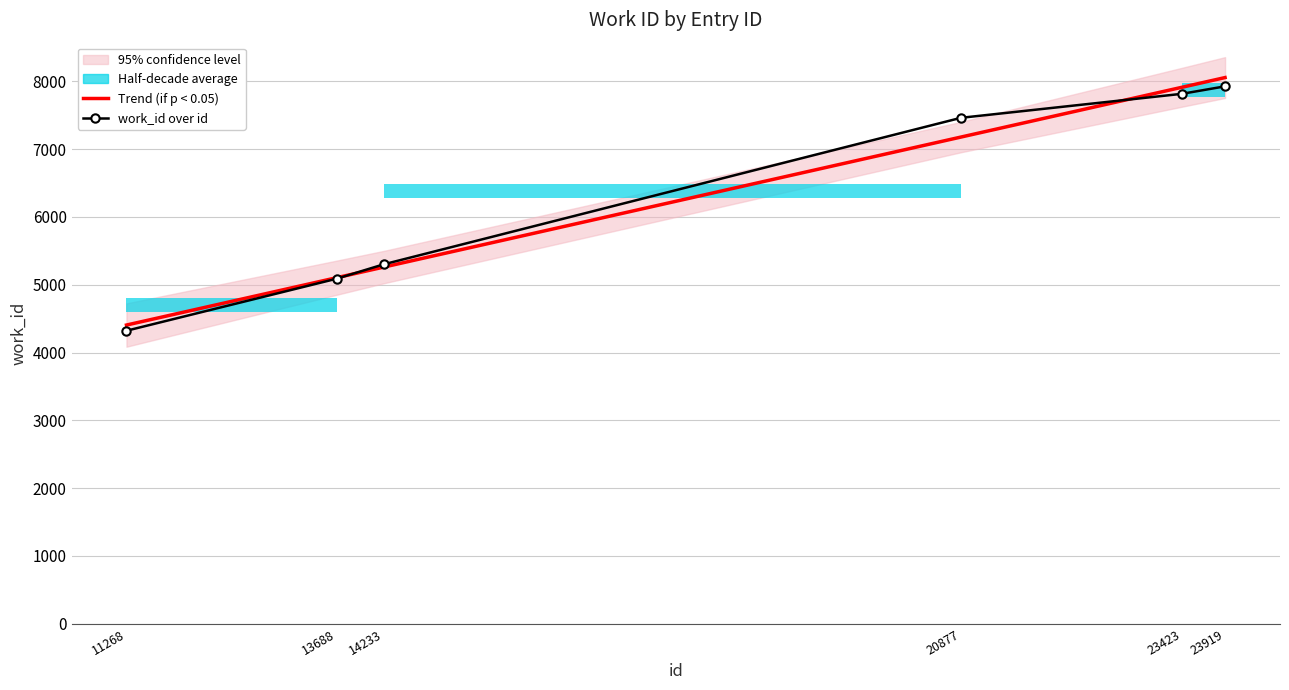

True or false: work_id over id has a value of 7460.0 at 20877.

True